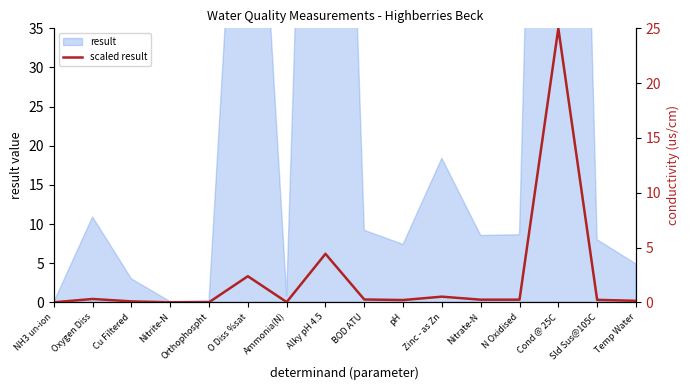

Rank the categories by value from highest to lowest.

Cond @ 25C, Alky pH 4.5, O Diss %sat, Zinc - as Zn, Oxygen Diss, BOD ATU, N Oxidised, Nitrate-N, Sld Sus@105C, pH, Temp Water, Cu Filtered, Ammonia(N), Orthophospht, Nitrite-N, NH3 un-ion